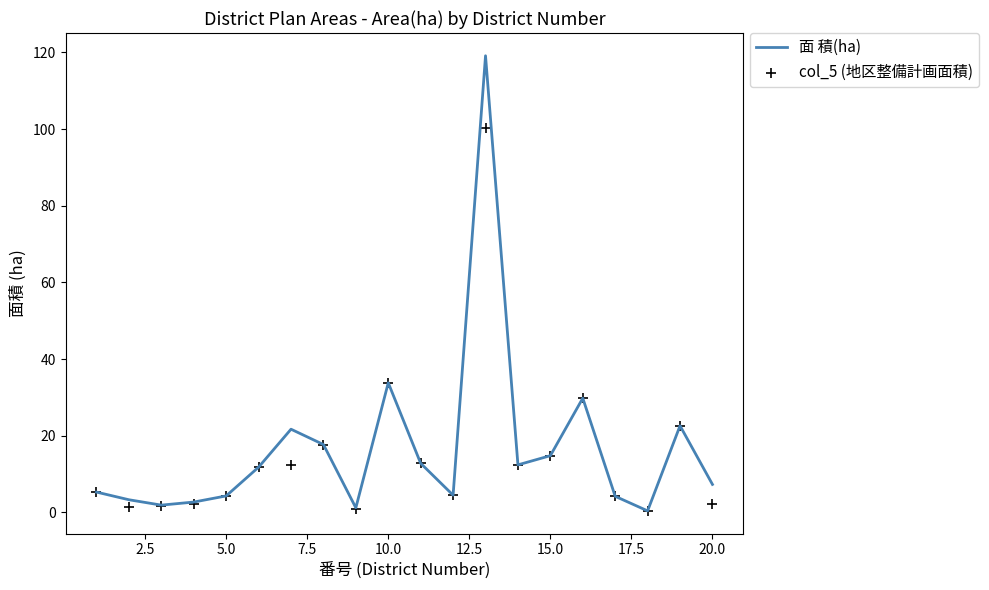

Which series contains the lowest Y value?

面 積(ha)